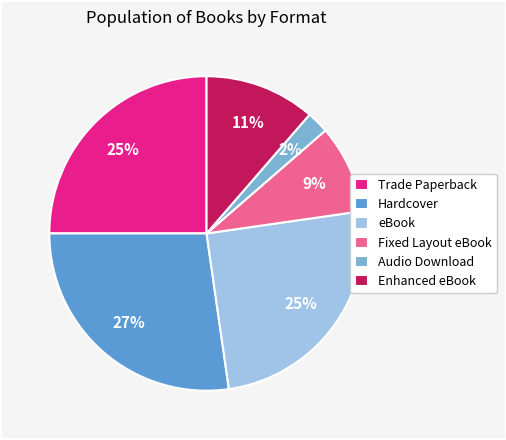

How many slices are in this pie chart?

6